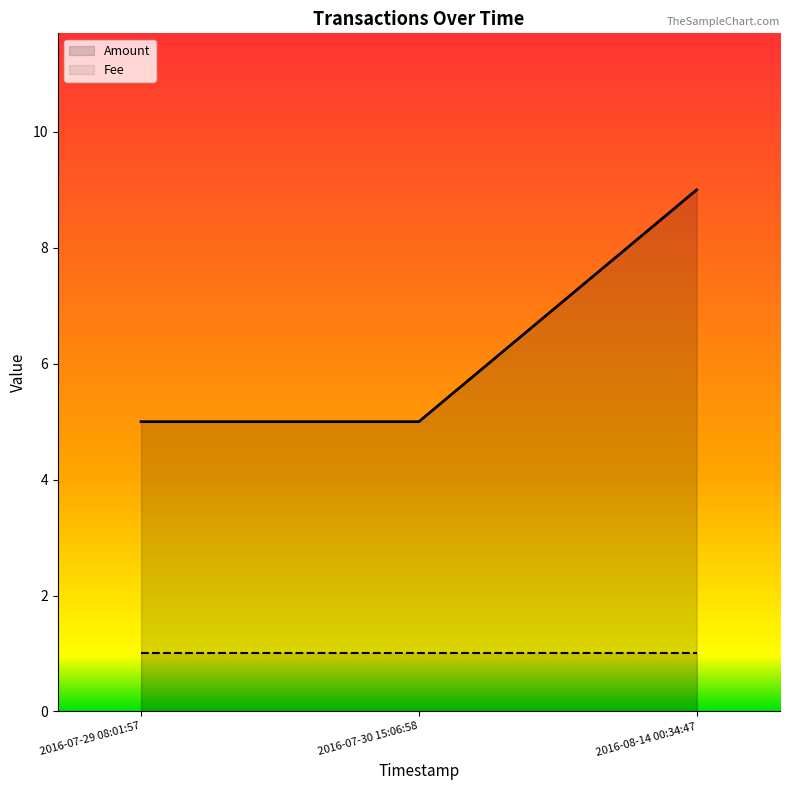

How many data points in Amount are above 5?

1